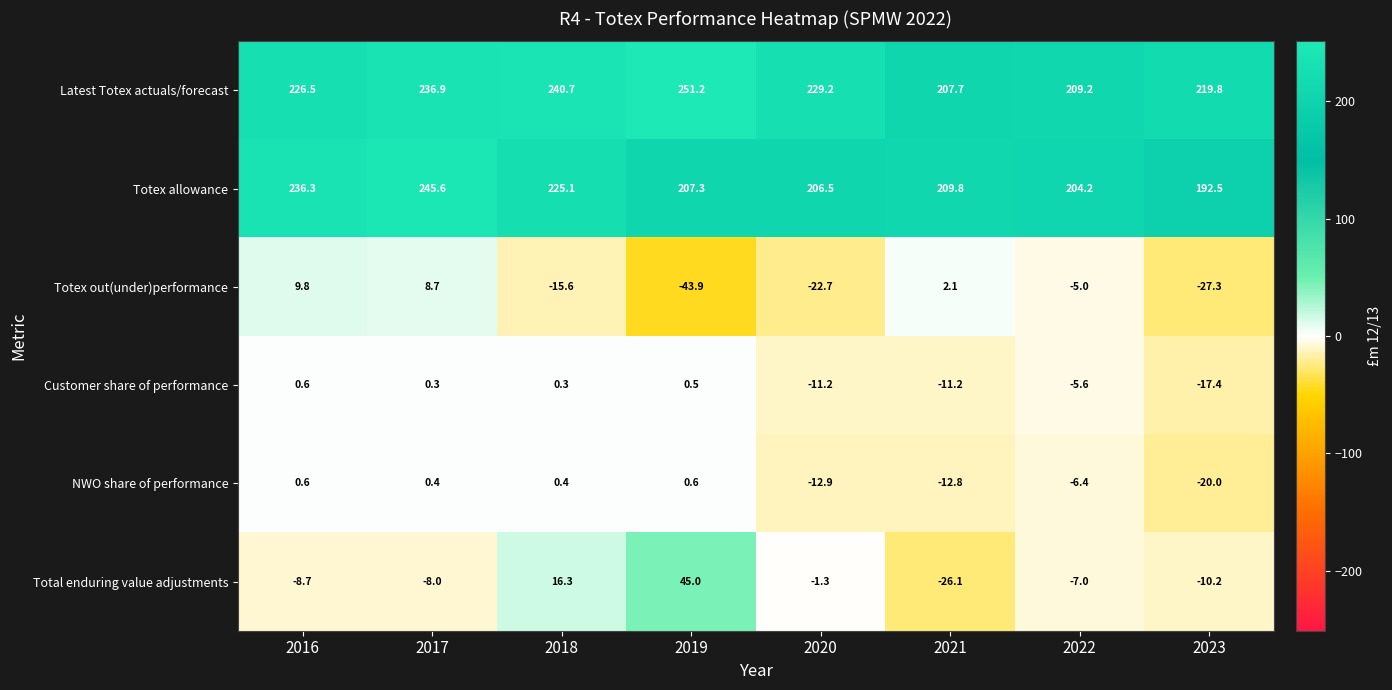

What is the smallest value displayed?

-43.9